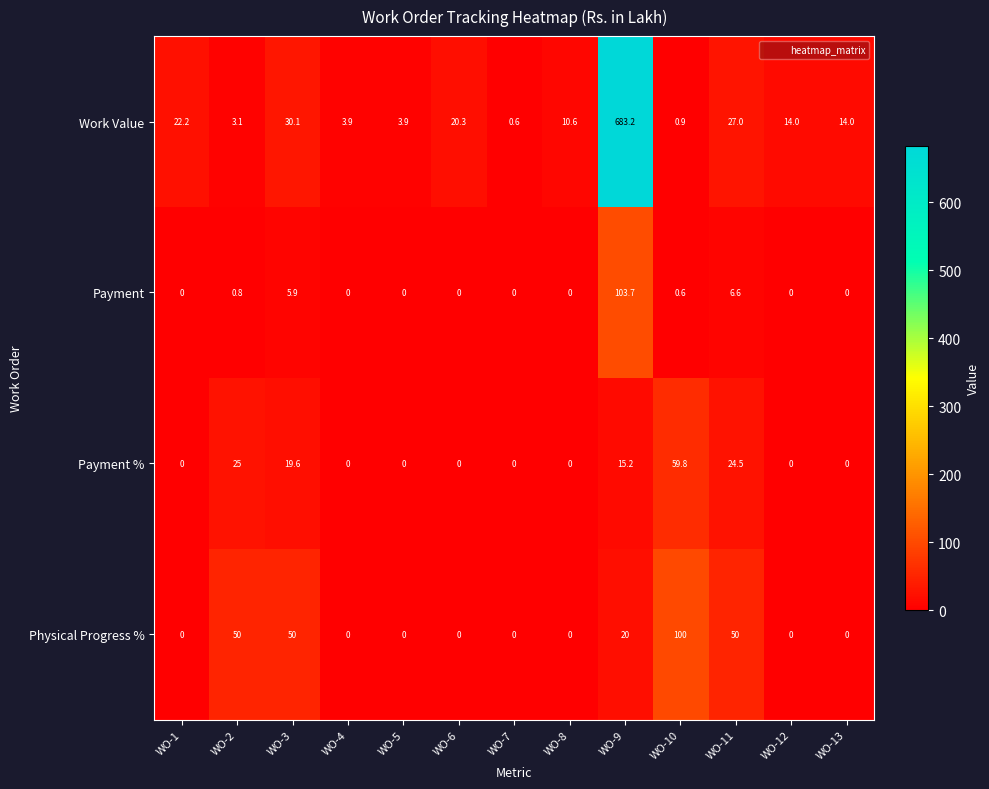

The Physical Progress % series shows 60.0 at WO-7. True or false?

False